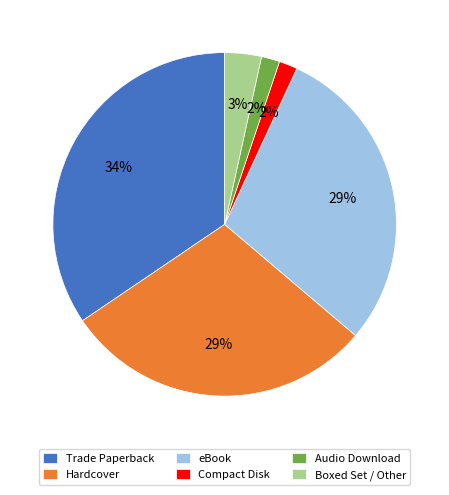

Does Audio Download represent more than half of the total?

No